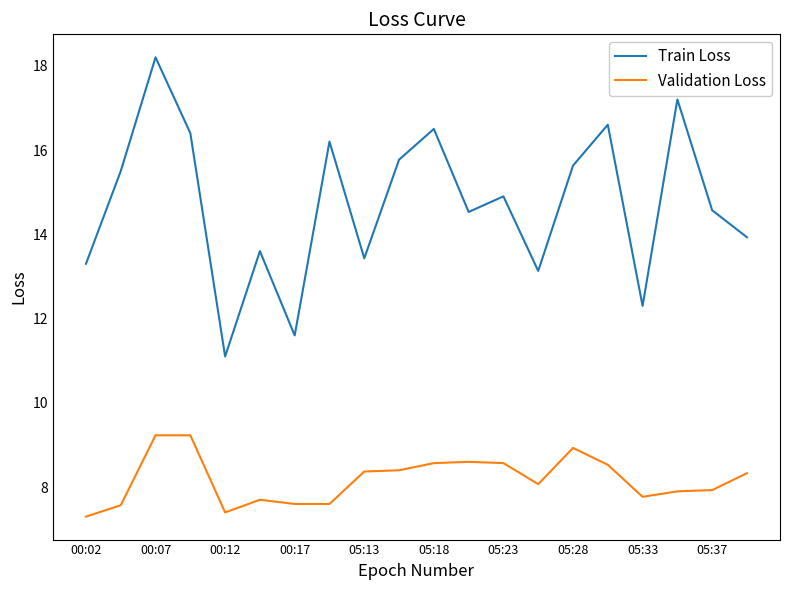

List the series in order of their peak value, highest first.

Train Loss, Validation Loss